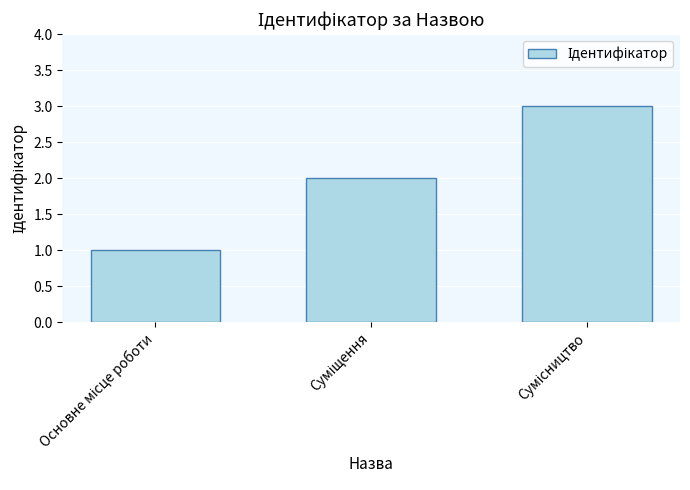

What is the greatest value displayed?

3